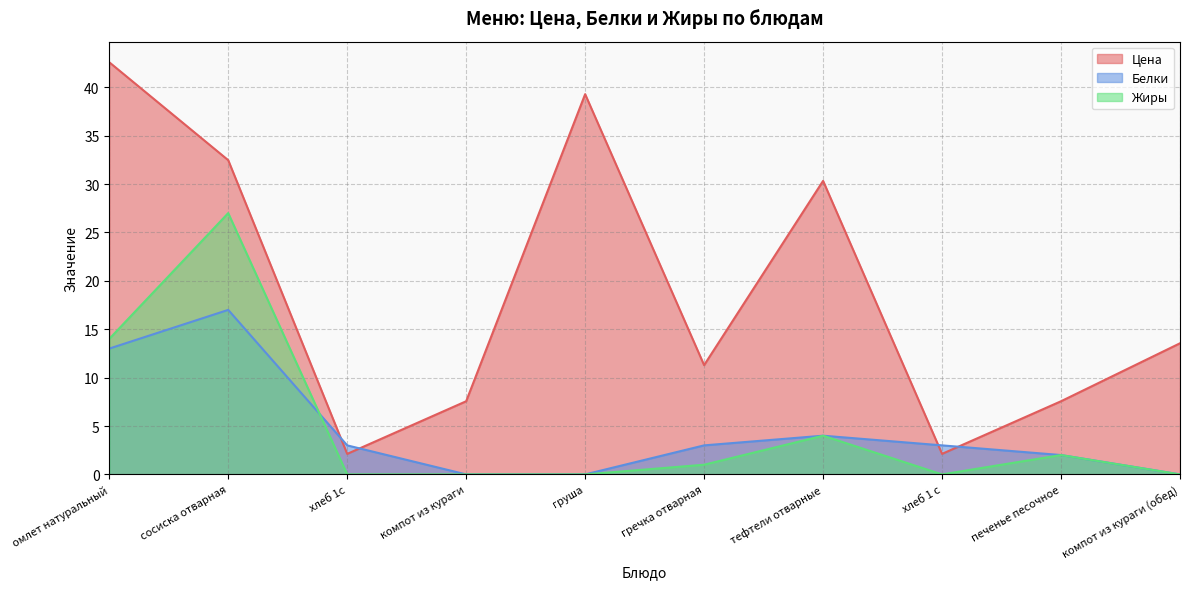

At which category is the sum across all series the highest?

сосиска отварная